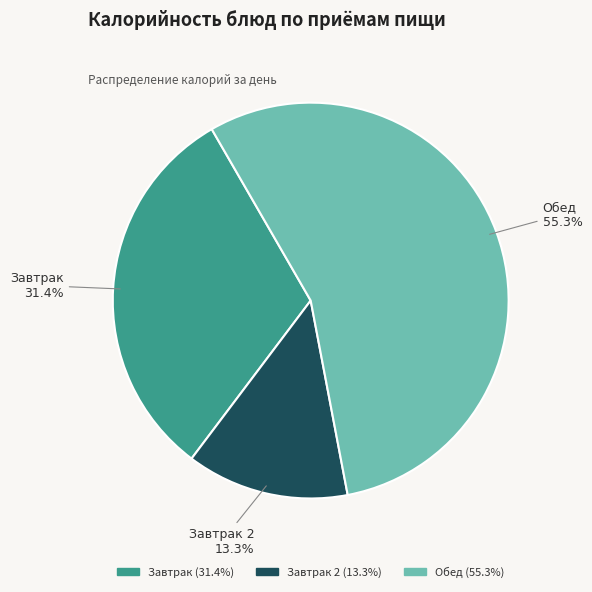

Is there any slice that represents more than half of the pie?

Yes